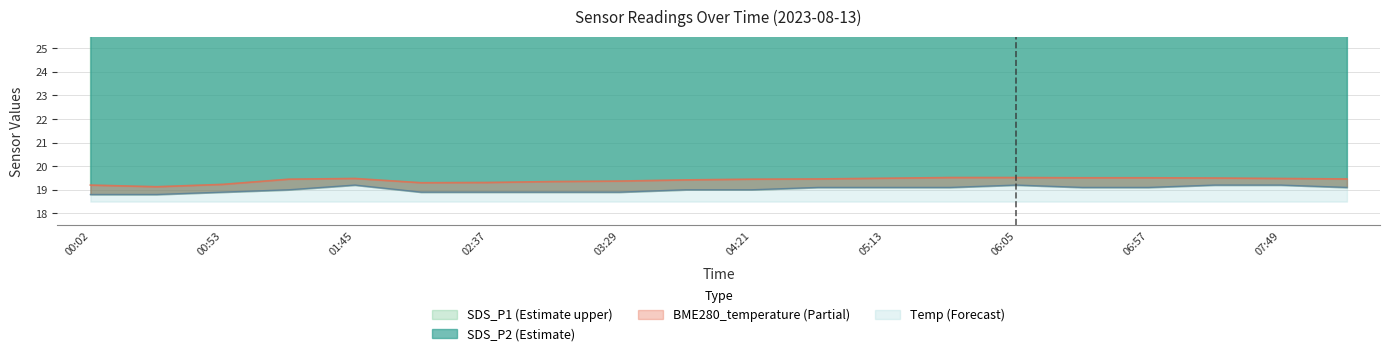

Reading left to right, transcribe all the data shown in this chart.

SDS_P1: 32.0	28.4	28.4	32.9	32.2	31.9	34.1	32.6	31.5	31.4	32.9	32.5	37.1	35.4	37.7	39.2	45.6	35.8	31.7	32.1
SDS_P2: 26.9	26.3	25.5	27.6	27.1	26.4	28.0	27.5	26.4	27.8	27.6	27.8	29.4	28.0	29.2	29.8	30.0	28.0	27.1	26.6
BME280_temperature: 19.2	19.1	19.2	19.4	19.5	19.3	19.3	19.4	19.4	19.4	19.4	19.5	19.5	19.5	19.5	19.5	19.5	19.5	19.5	19.5
Temp: 18.8	18.8	18.9	19.0	19.2	18.9	18.9	18.9	18.9	19.0	19.0	19.1	19.1	19.1	19.2	19.1	19.1	19.2	19.2	19.1